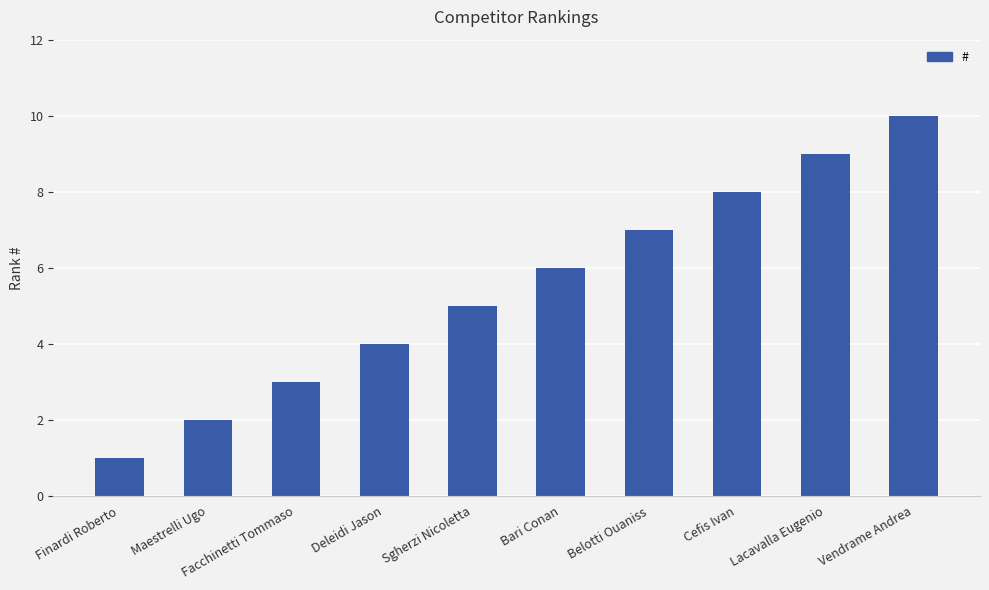

What is the sum of all values?

55